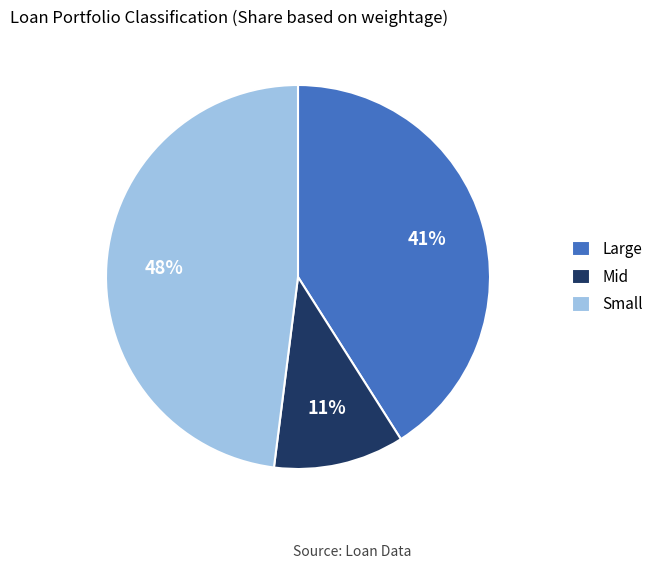

How many slices are in this pie chart?

3